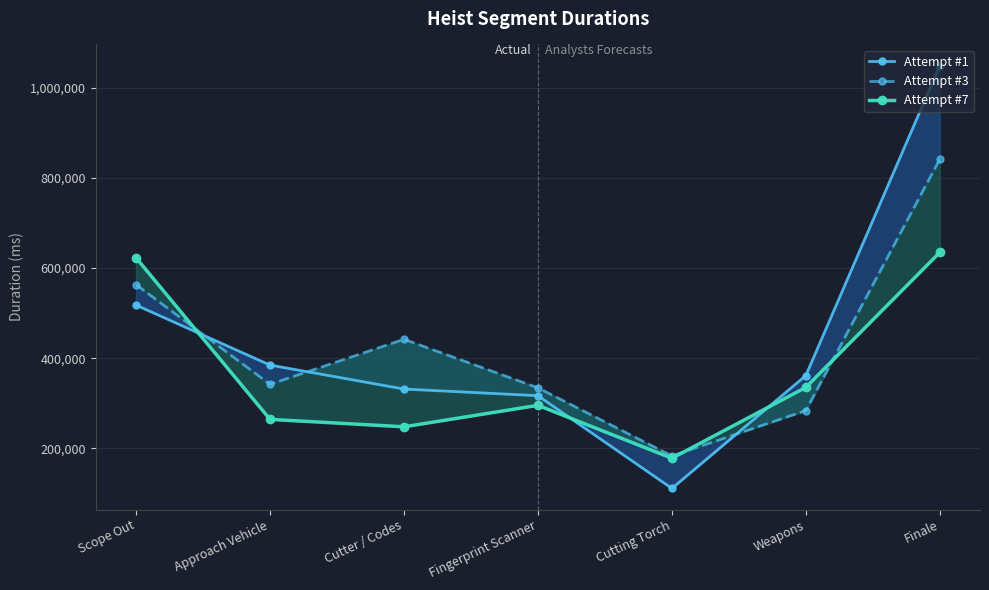

True or false: Attempt #1 and Attempt #3 intersect in this chart.

True